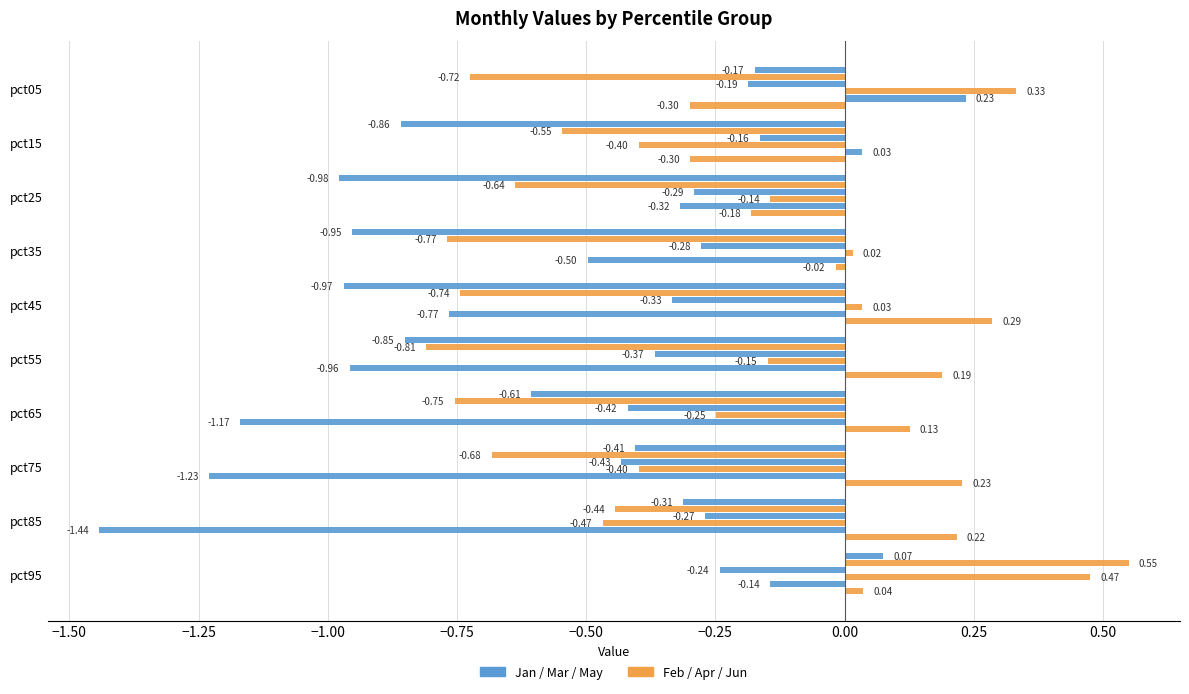

What is the value of the Mar bar at the 10th from the left?

-0.2